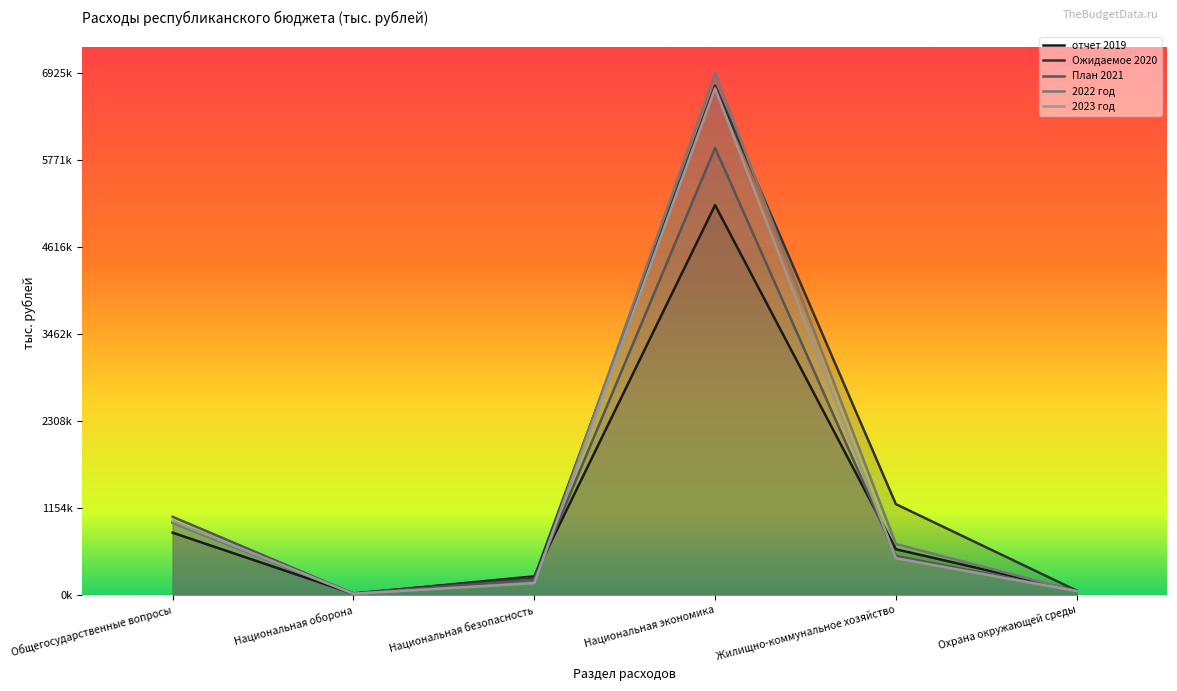

True or false: 2023 год and отчет 2019 intersect in this chart.

True